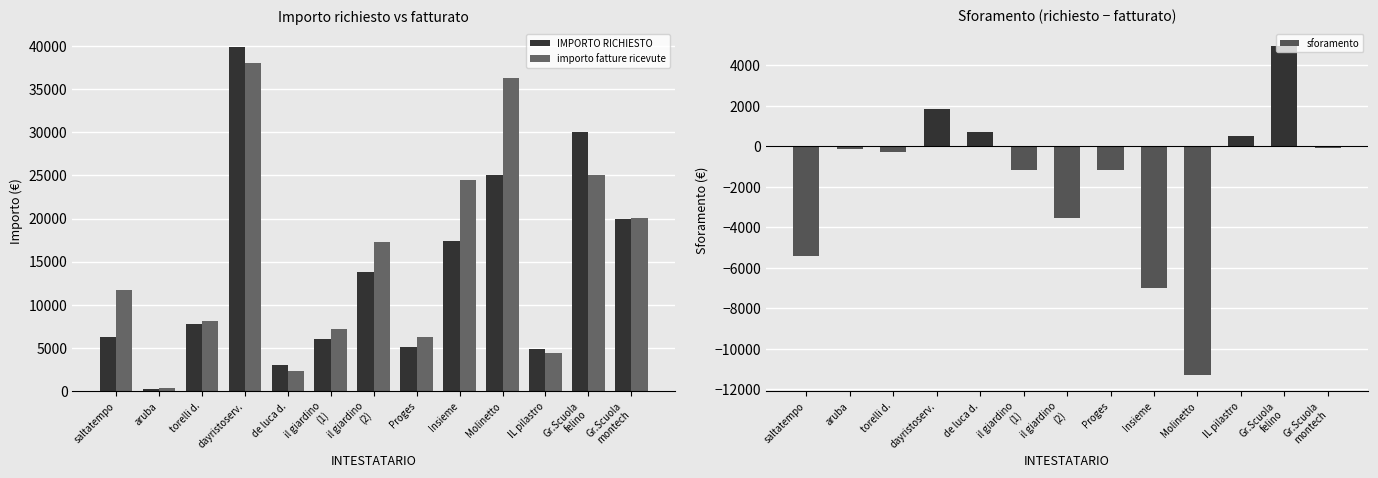

The value of importo fatture ricevute at Molinetto is 36269.1. True or false?

True